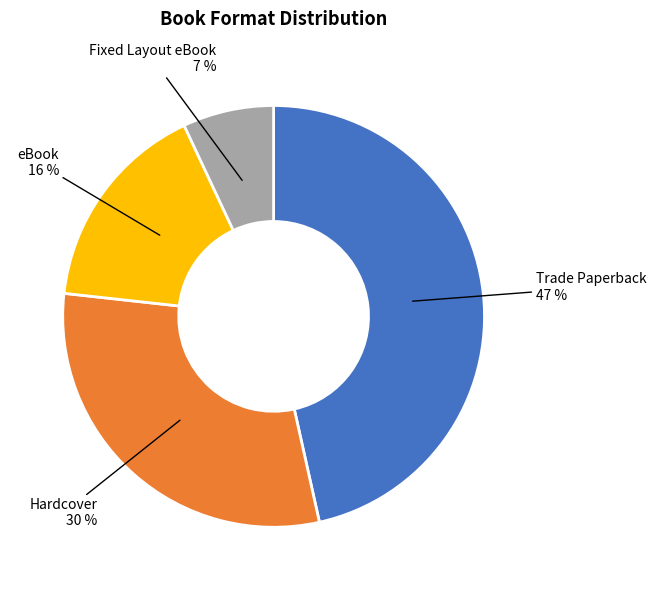

To the nearest percent, what is the average slice percentage?

25%